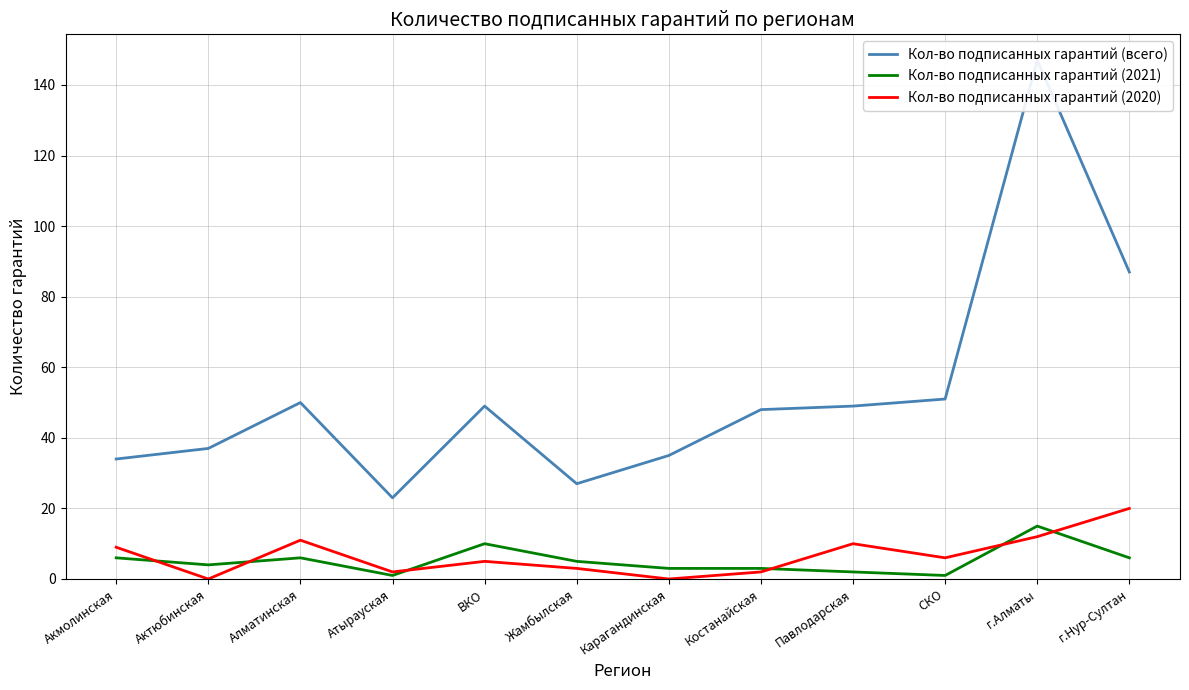

List the labels in order of Кол-во подписанных гарантий (всего) value, largest first.

г.Алматы, г.Нур-Султан, СКО, Алматинская, ВКО, Павлодарская, Костанайская, Актюбинская, Карагандинская, Акмолинская, Жамбылская, Атырауская